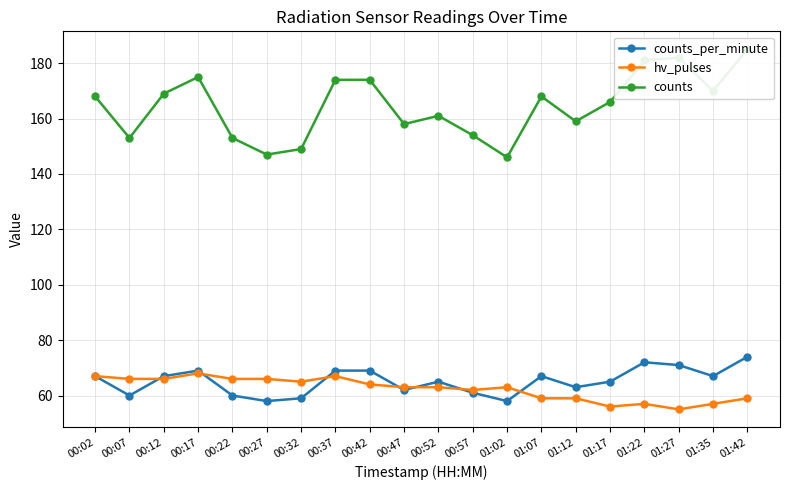

How many distinct data groups are displayed?

3